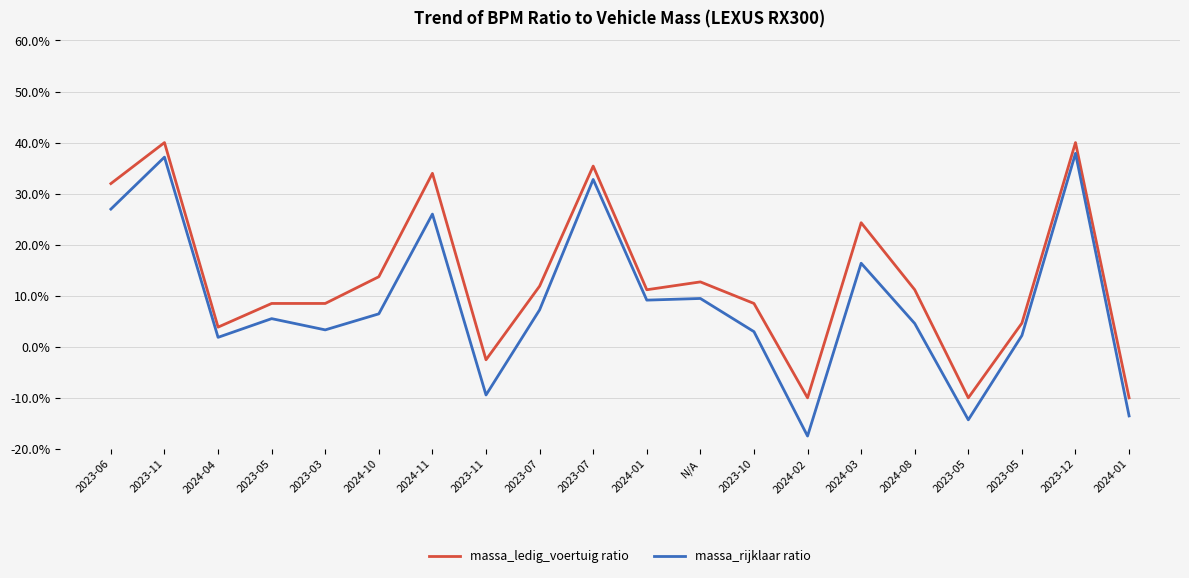

What are all the series names shown in the legend?

massa_ledig_voertuig ratio, massa_rijklaar ratio